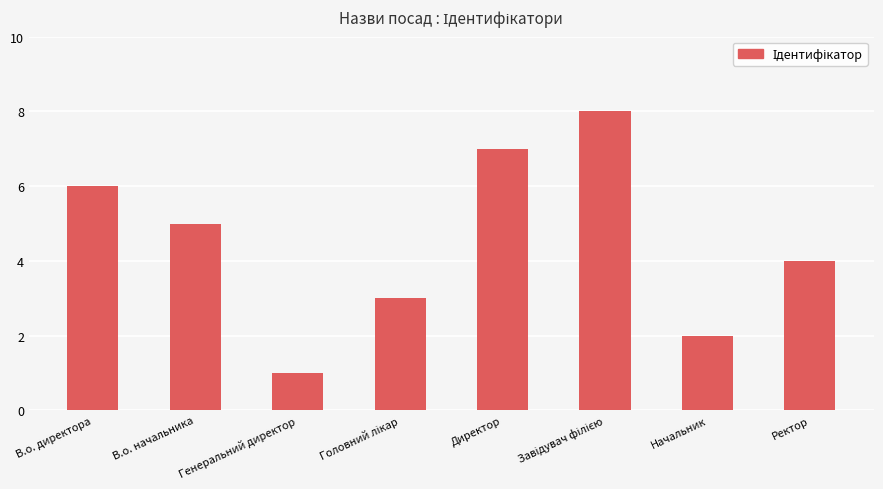

Where does the data first go above 5?

В.о. директора